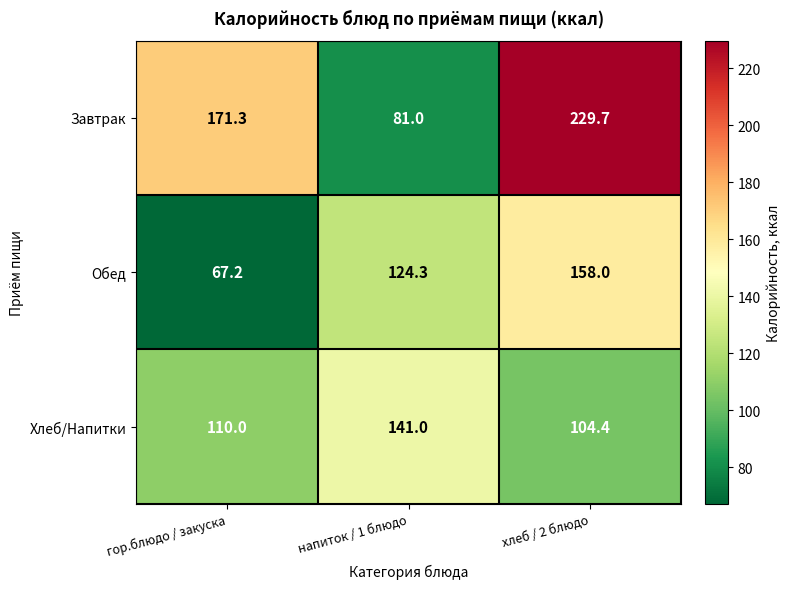

What is the total value across all series at гор.блюдо / закуска?

348.5